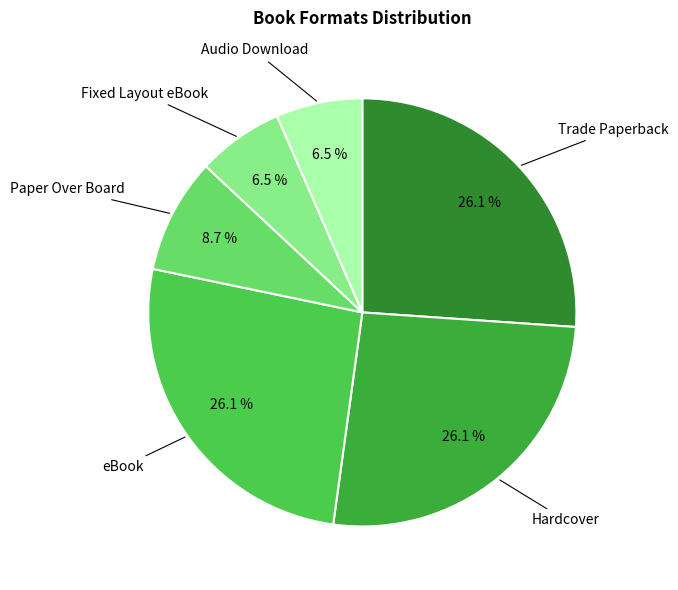

Approximately how many times larger is the value at Paper Over Board compared to Hardcover?

0.3